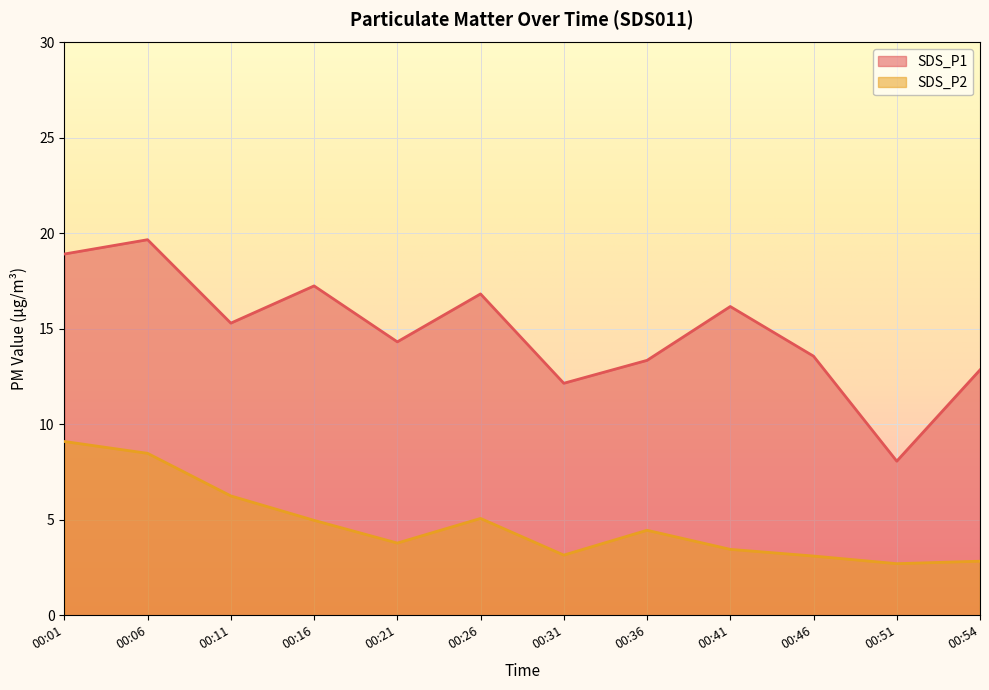

Reading right to left, what are all the values shown in this chart?

SDS_P1: 12.8	8.1	13.6	16.2	13.3	12.2	16.8	14.3	17.2	15.3	19.7	18.9
SDS_P2: 2.8	2.7	3.1	3.5	4.5	3.1	5.1	3.8	5.0	6.2	8.5	9.1